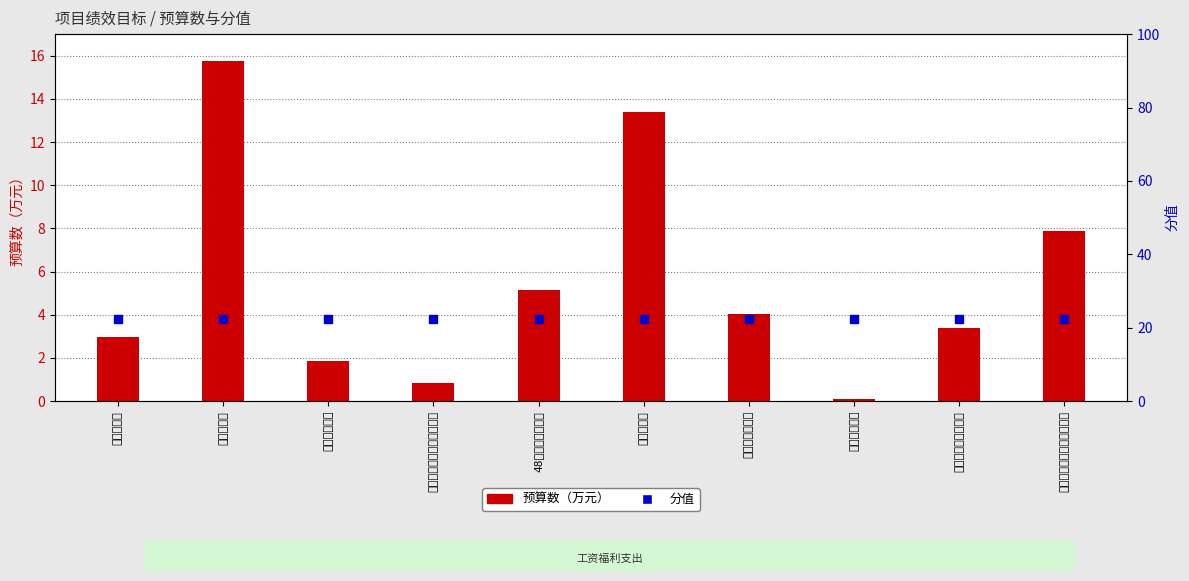

At which category is the sum across all series the highest?

住房公积金